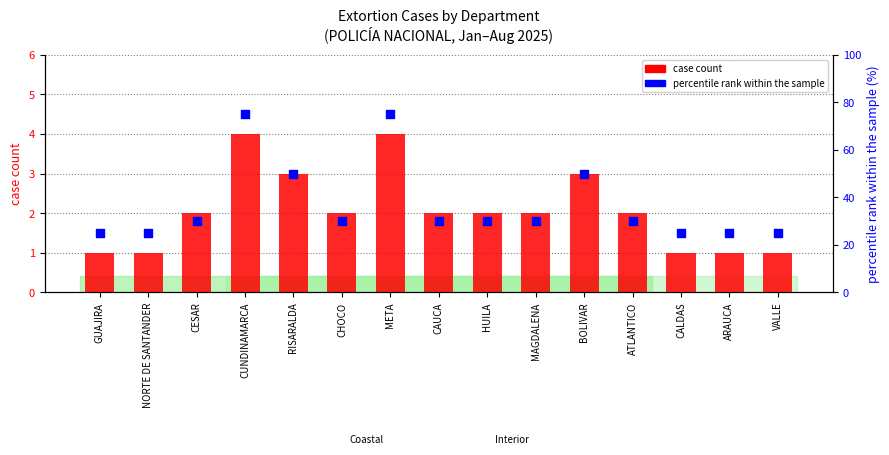

At how many categories does at least one series exceed 44?

4